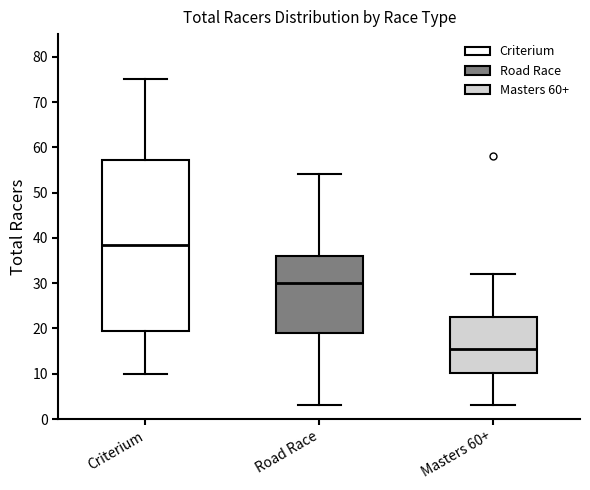

Reading left to right, read every box against the y-axis: the position of its median line, the range the box covers, and the ends of its whiskers. The values are not printed on the chart, so give them approximately, as read against the axis.

Criterium: median 39, box 20 to 57, whiskers 10 to 75
Road Race: median 30, box 19 to 36, whiskers 3 to 54
Masters 60+: median 16, box 10 to 23, whiskers 3 to 32